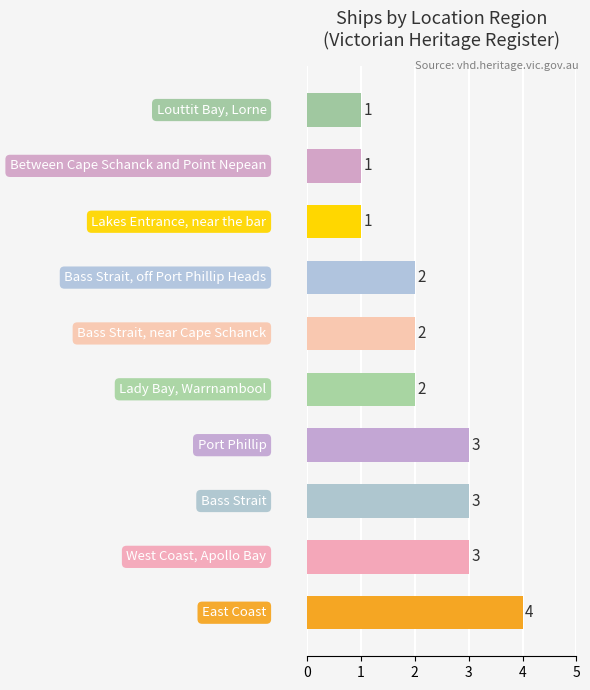

What is the difference between the maximum and second lowest values?

3